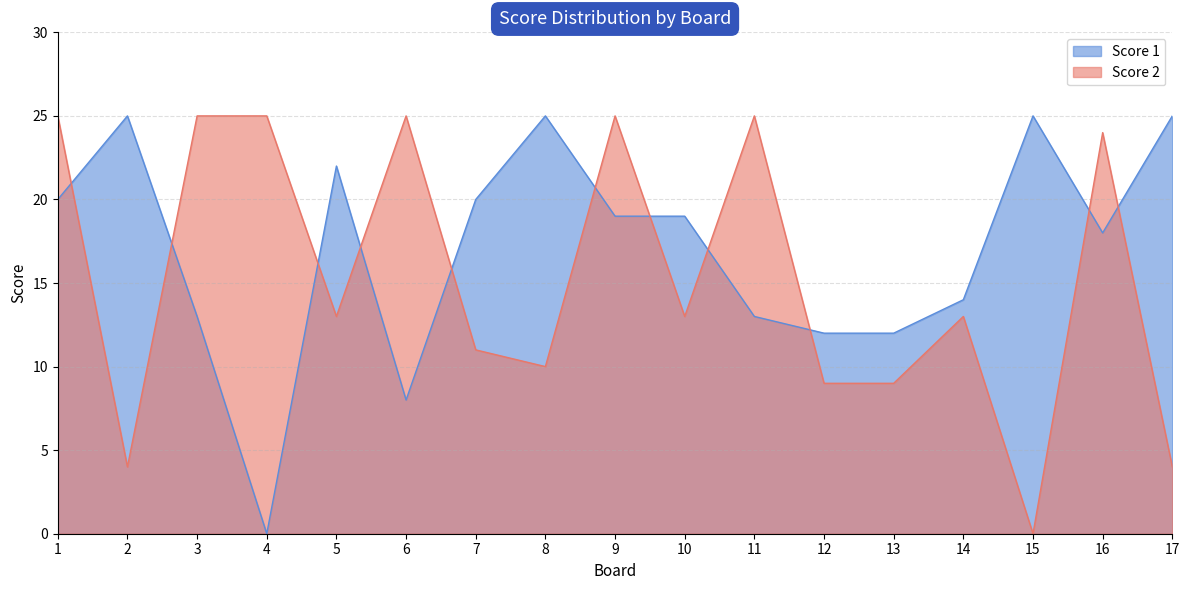

How many data points in Score 2 are less than 13?

7